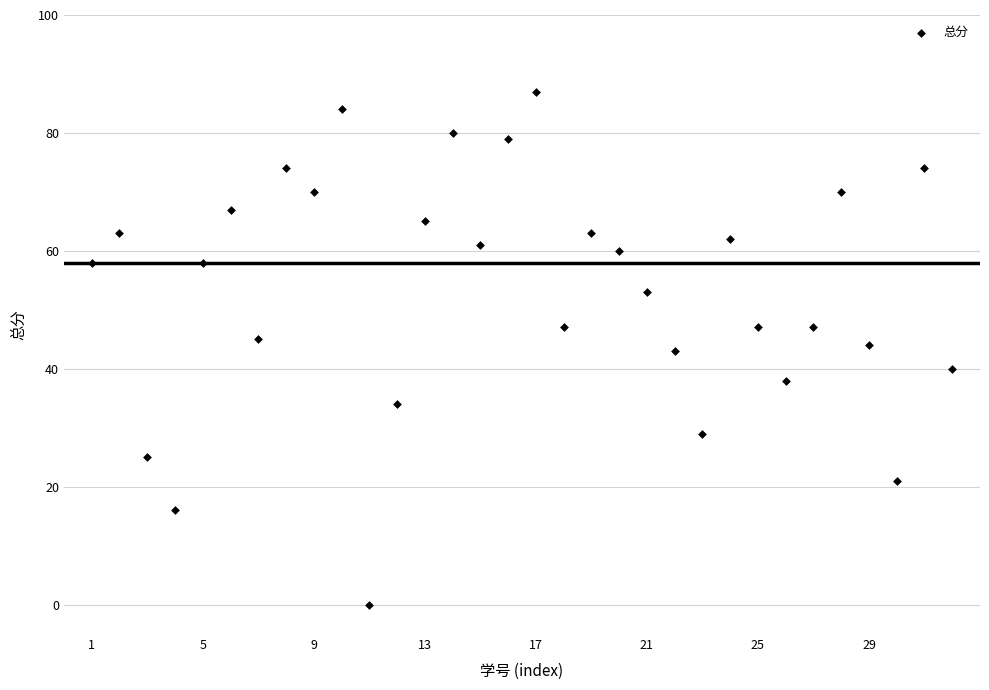

What is the range of Y values (max minus min)?

87